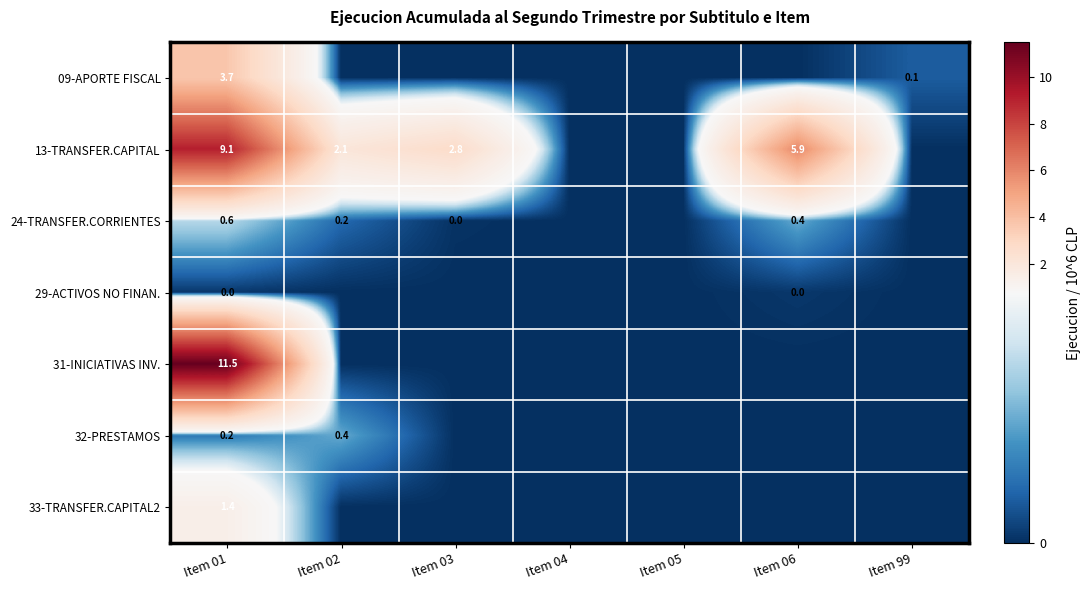

What is the sum of the 32-PRESTAMOS values at Item 02 and Item 01?

0.6